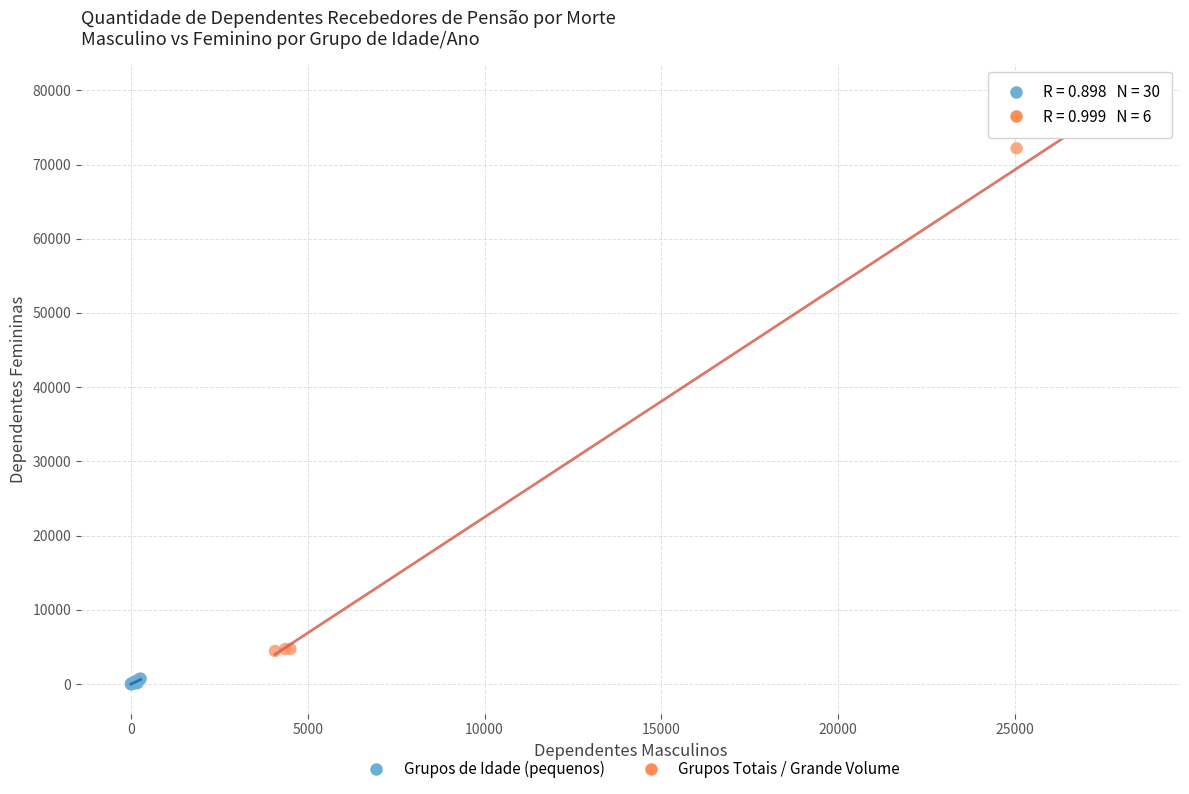

Which series has the largest Y range (max minus min)?

Grupos Totais / Grande Volume